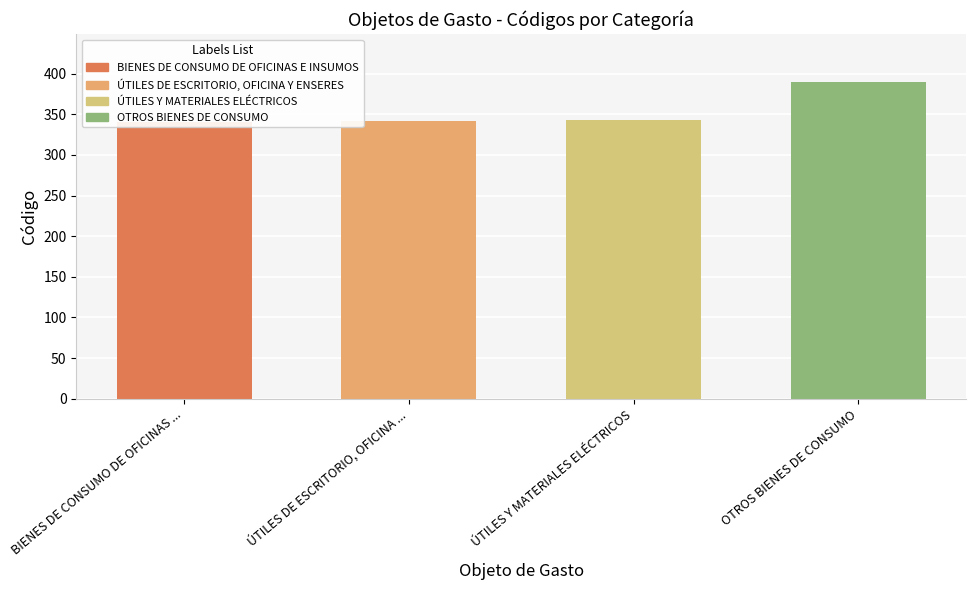

How many values exceed 343?

1